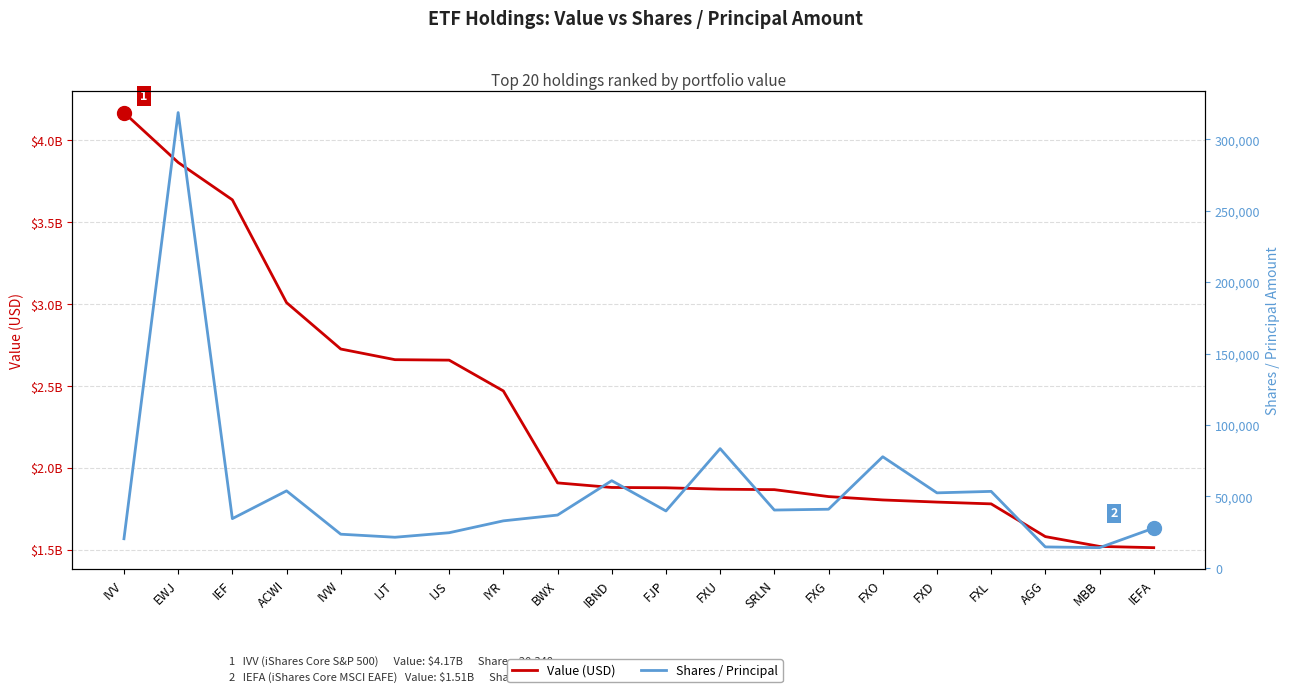

What are all the series names shown in the legend?

Value (USD), Shares / Principal